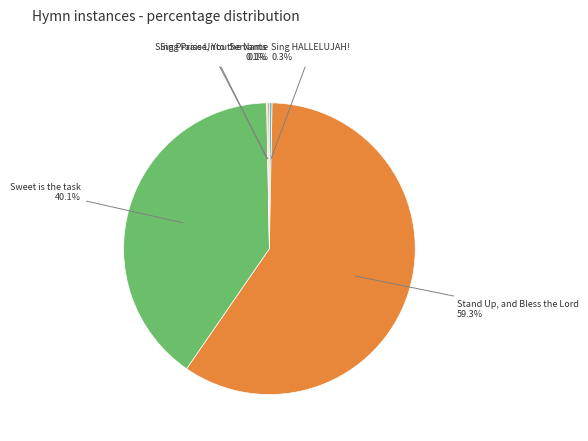

Does any single category account for the majority?

Yes